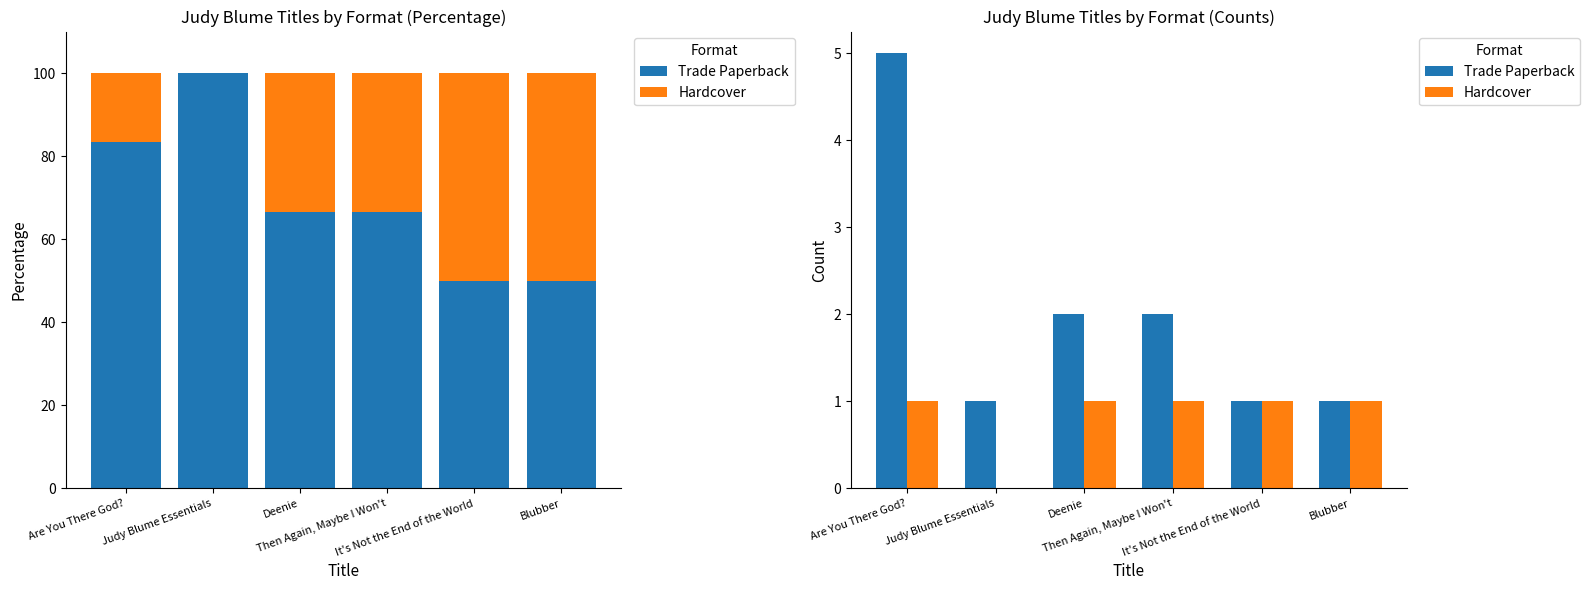

What is the label of the 2nd bar from the left?

Judy Blume Essentials